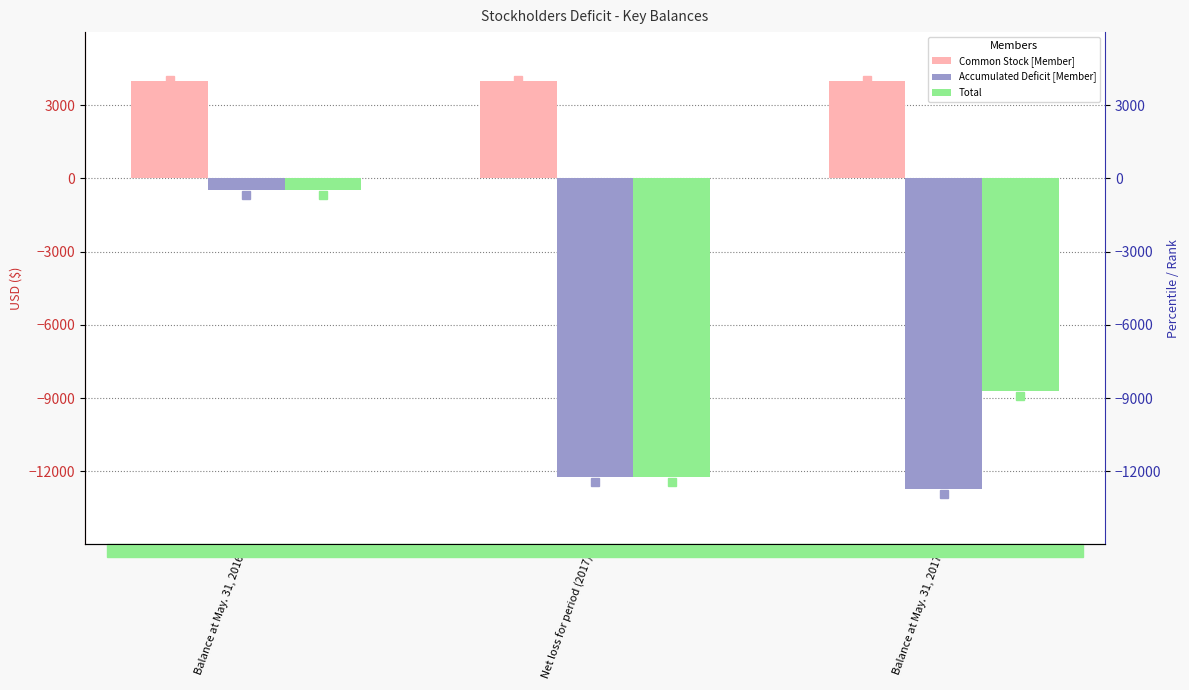

Which series has the largest total across all categories?

Common Stock [Member]